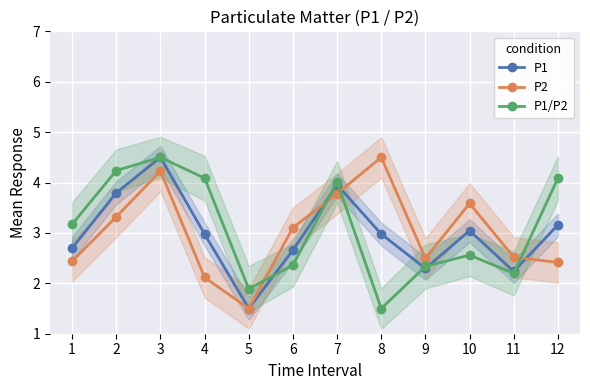

Between which two adjacent categories do P1/P2 and P2 first intersect?

5 and 6